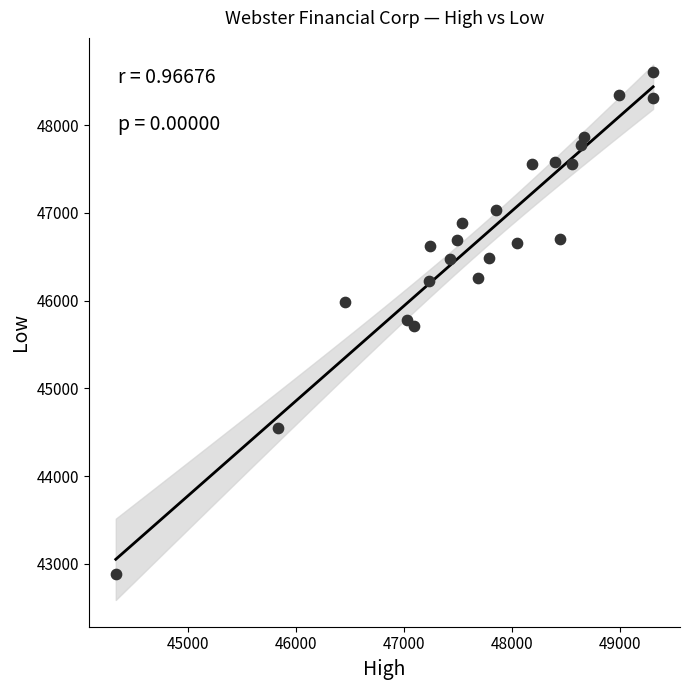

What is the range of Y values (max minus min)?

5714